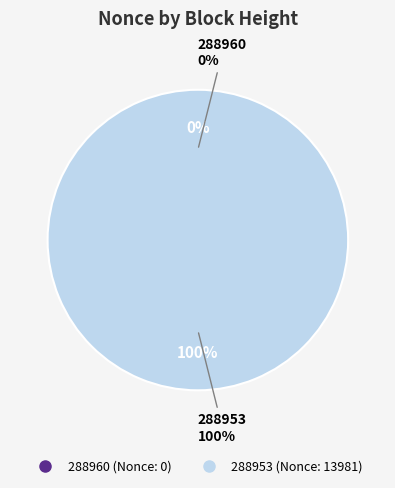

What percentage do 288960 and 288953 together represent?

100.0%